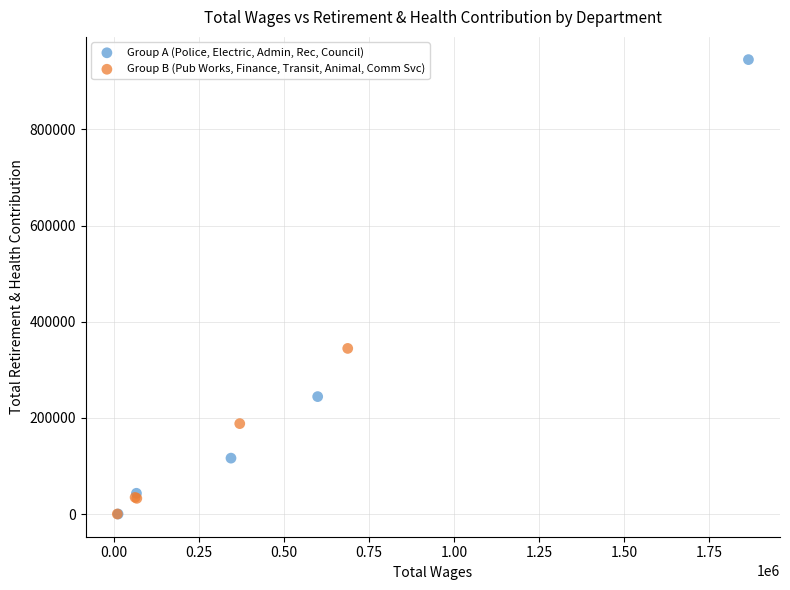

What are all the series names shown in the legend?

Group A (Police, Electric, Admin, Rec, Council), Group B (Pub Works, Finance, Transit, Animal, Comm Svc)